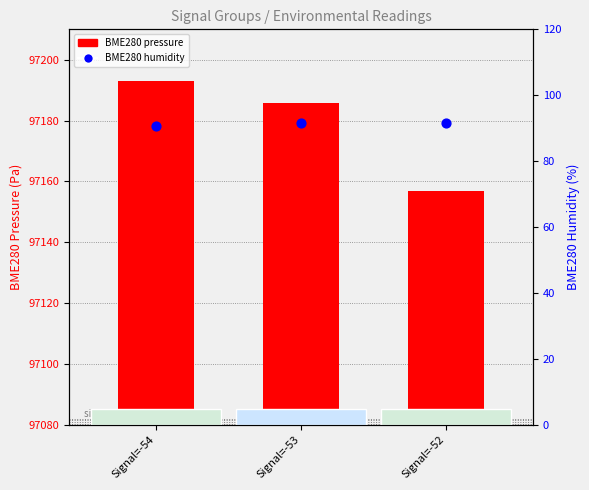

What are all the series names shown in the legend?

BME280 pressure, BME280 humidity